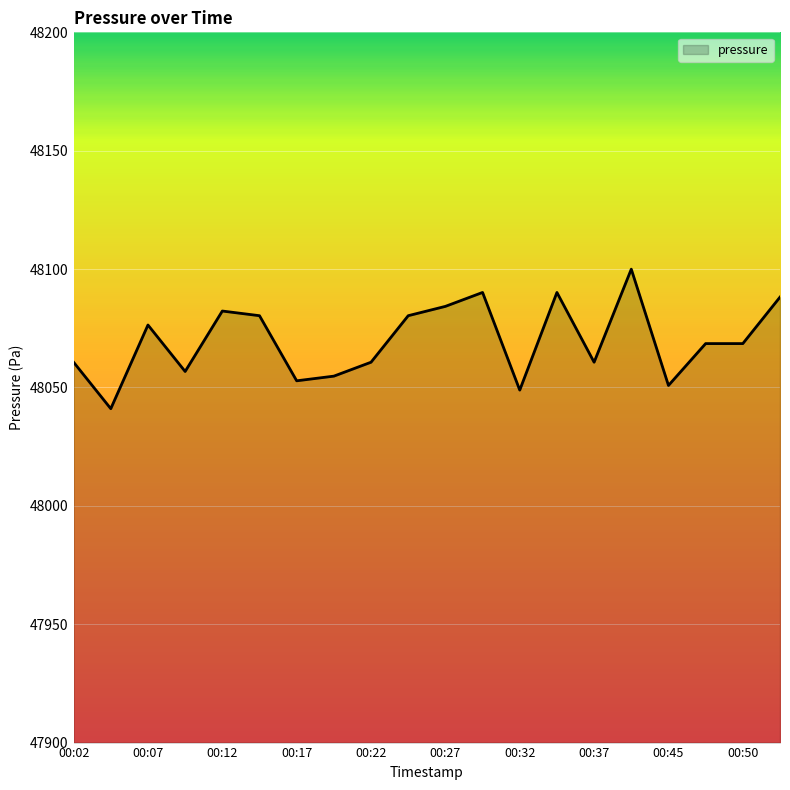

What is the minimum value shown in the chart?

48041.0